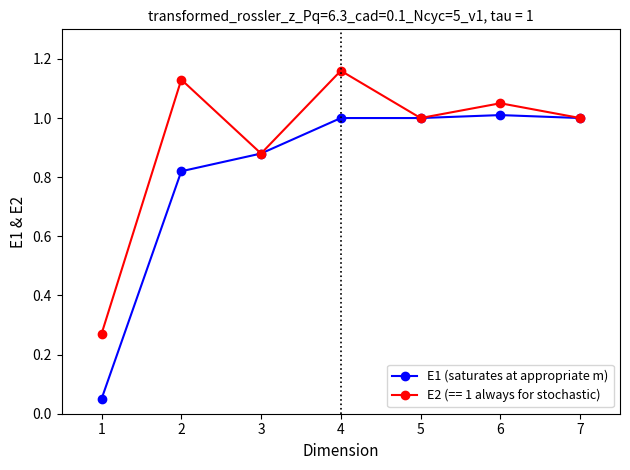

True or false: E2 (== 1 always for stochastic) has more than 0 points higher than both neighbors.

True